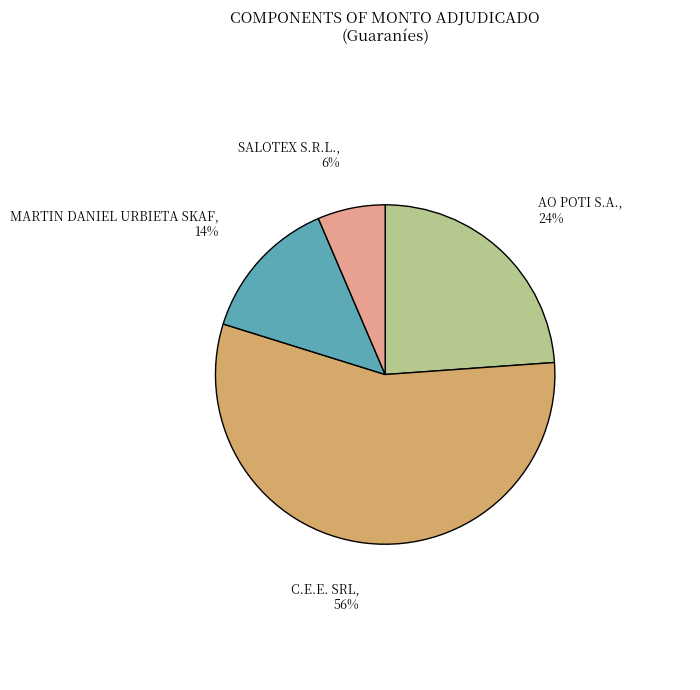

What percentage is the MARTIN DANIEL URBIETA SKAF slice, to the nearest percent?

14%